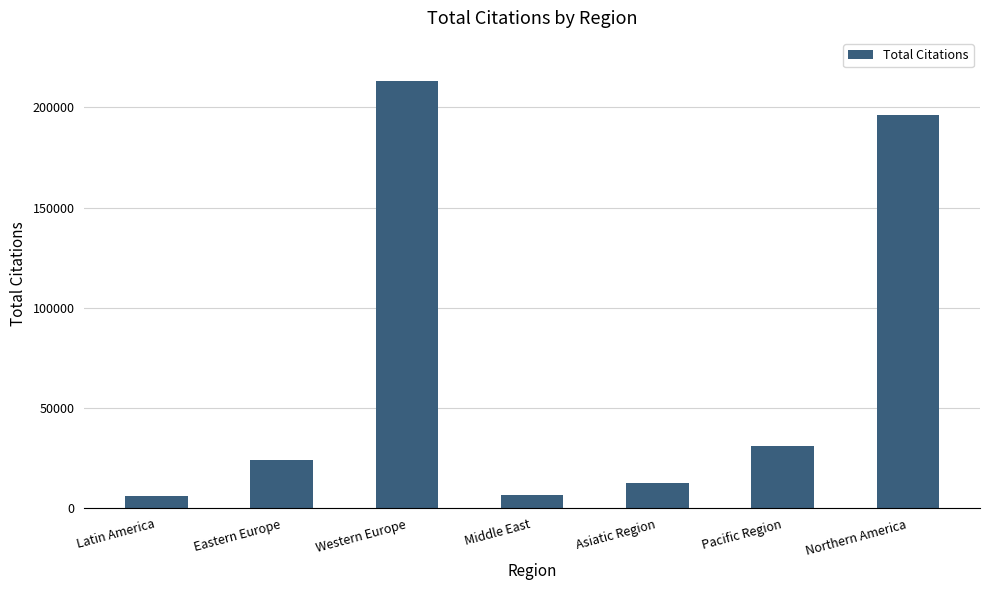

What is the change in value from Latin America to Middle East?

+281